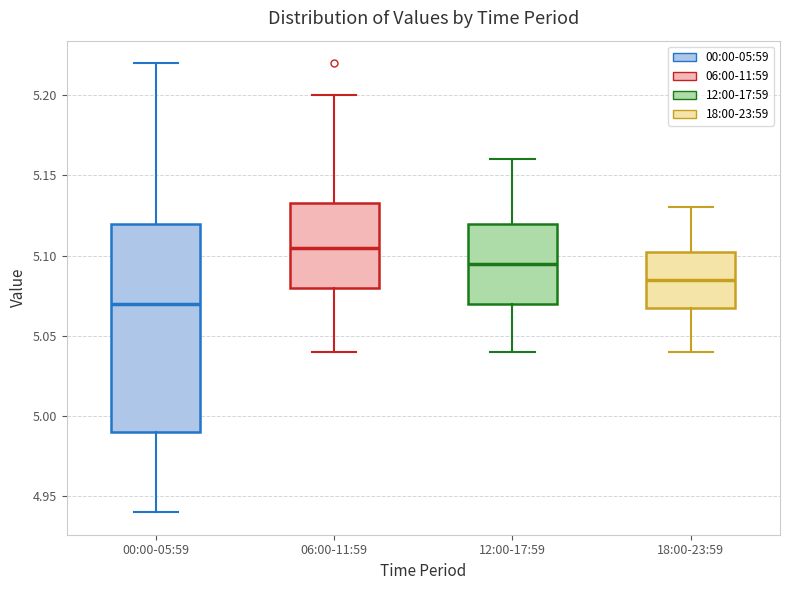

Comparing the boxes themselves (not the whiskers), which one is the tallest?

00:00-05:59